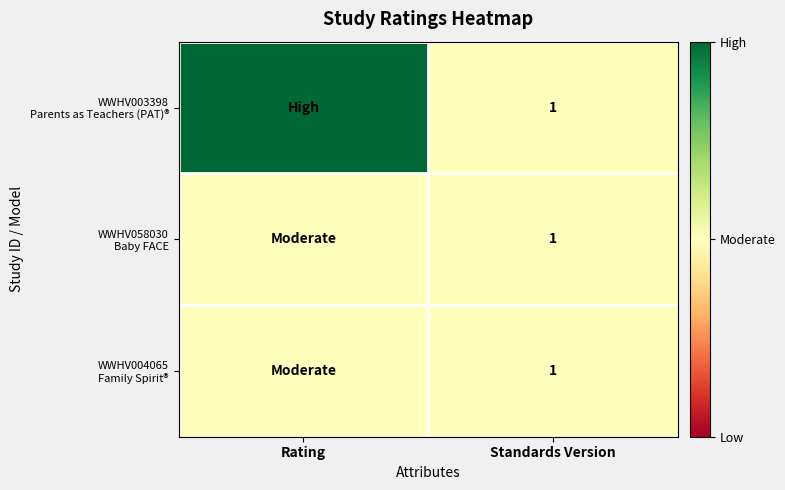

What is the total value across all series at Standards Version?

3